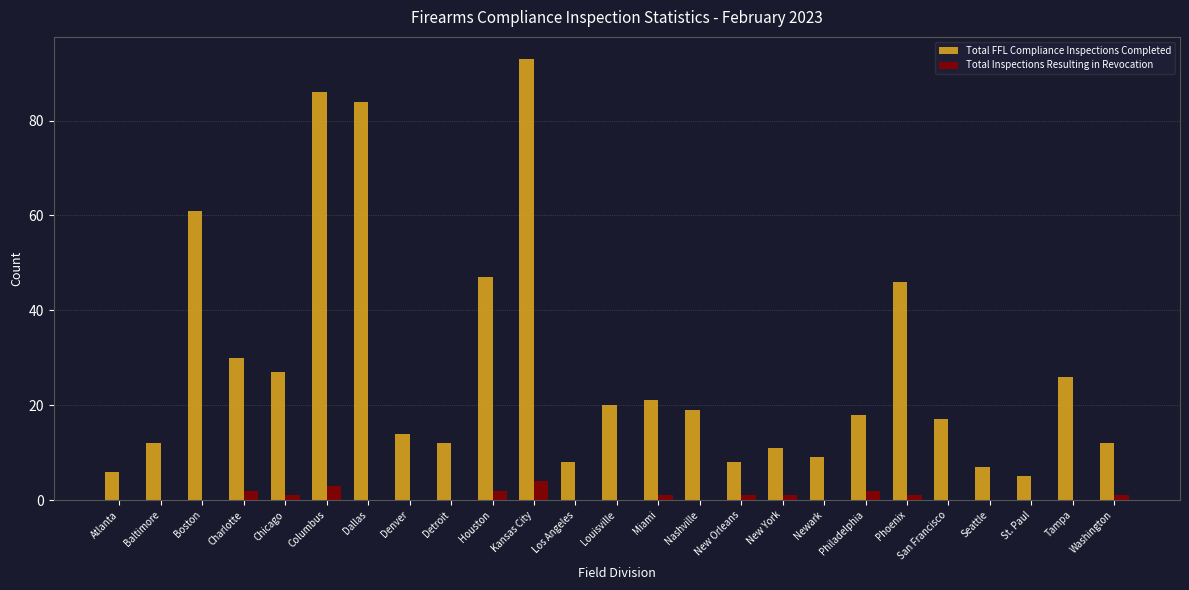

What is the difference between the Total Inspections Resulting in Revocation values at Houston and Tampa?

2